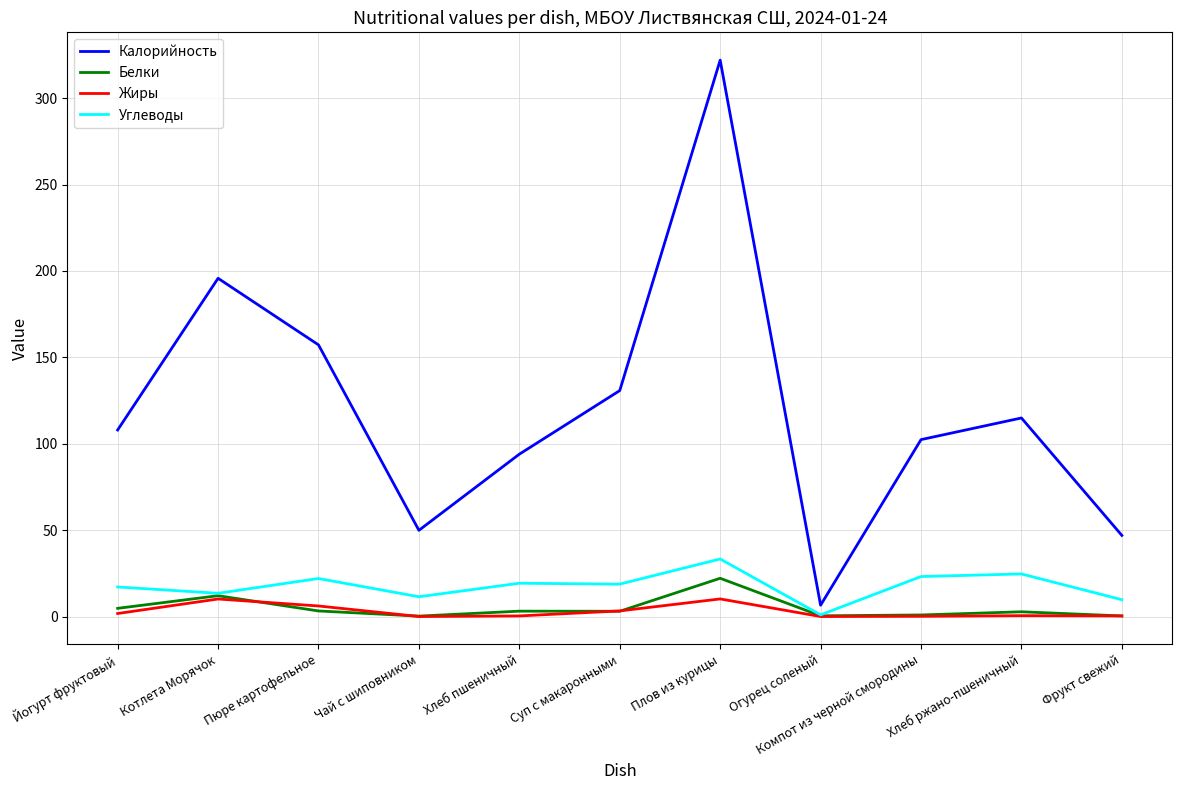

Is this an area chart (filled region under the line)?

No